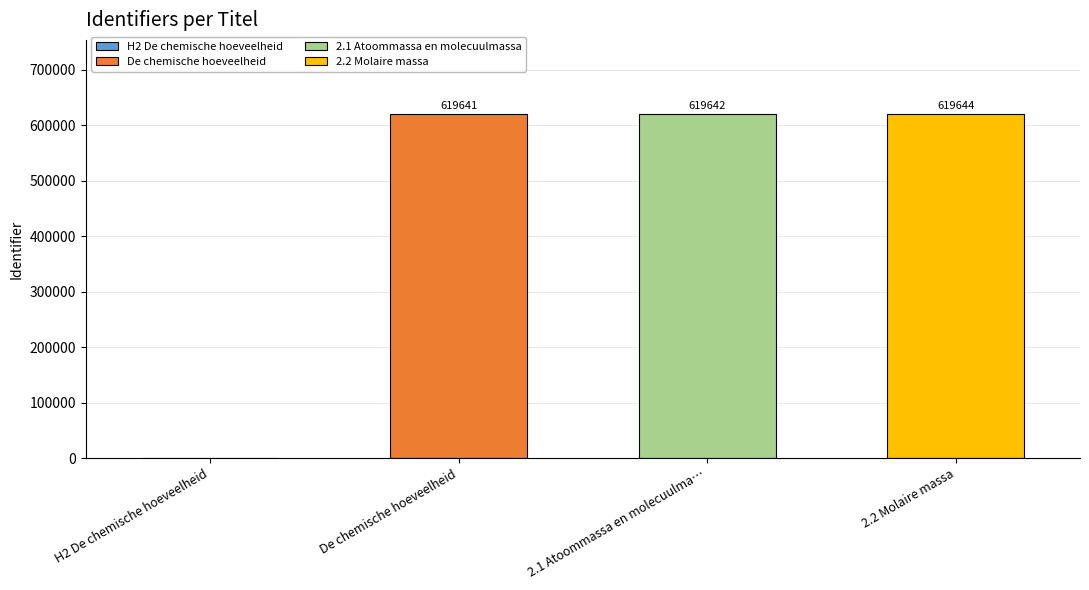

Reading right to left, transcribe all the data shown in this chart.

2.2 Molaire massa=619644	2.1 Atoommassa en molecuulmassa=619642	De chemische hoeveelheid=619641	H2 De chemische hoeveelheid=0